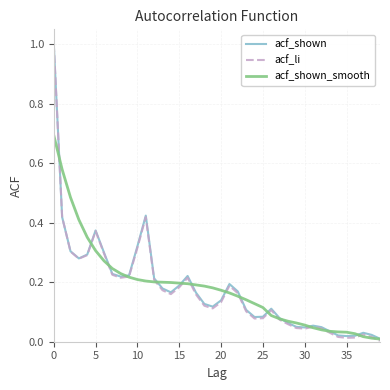

What is the greatest value displayed?

1.0